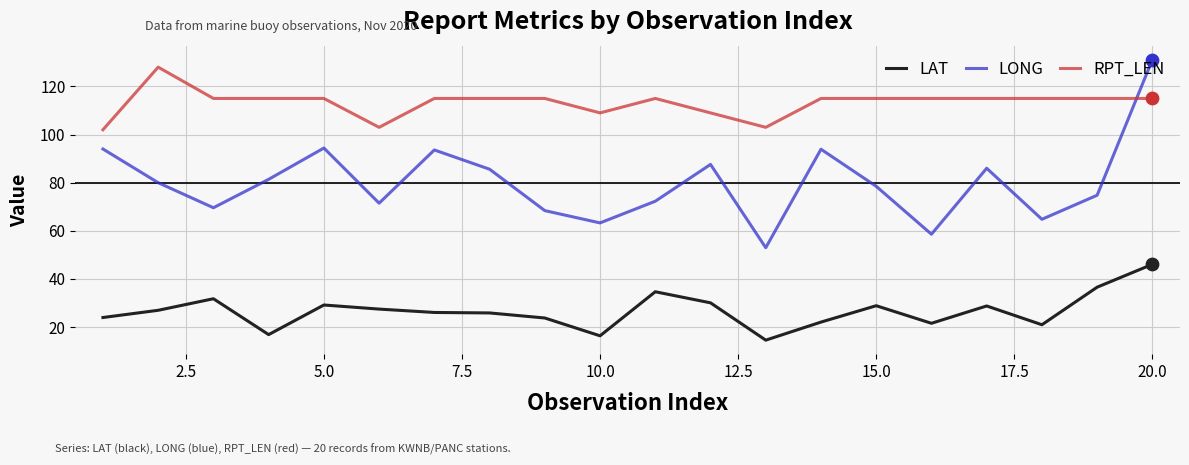

At how many categories does at least one series exceed 127?

2